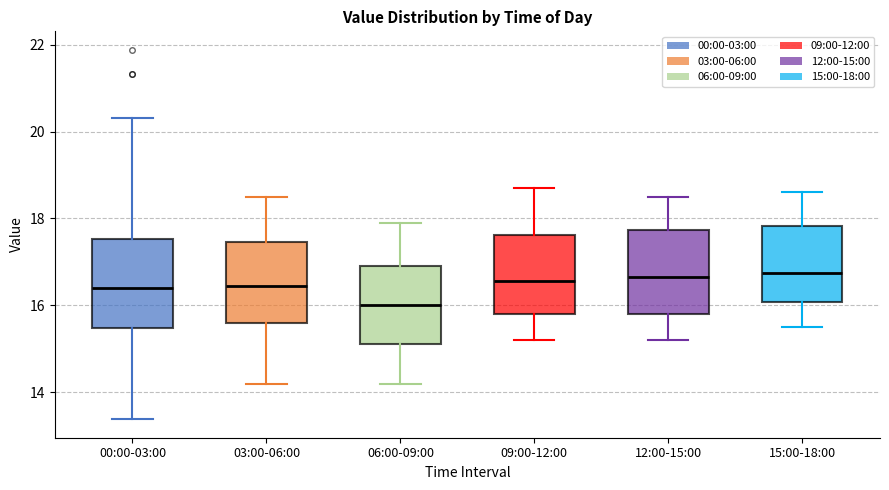

Where does the median line of the box for 03:00-06:00 sit on the y-axis? The values are not printed on the chart, so give them approximately, as read against the axis.

16.4